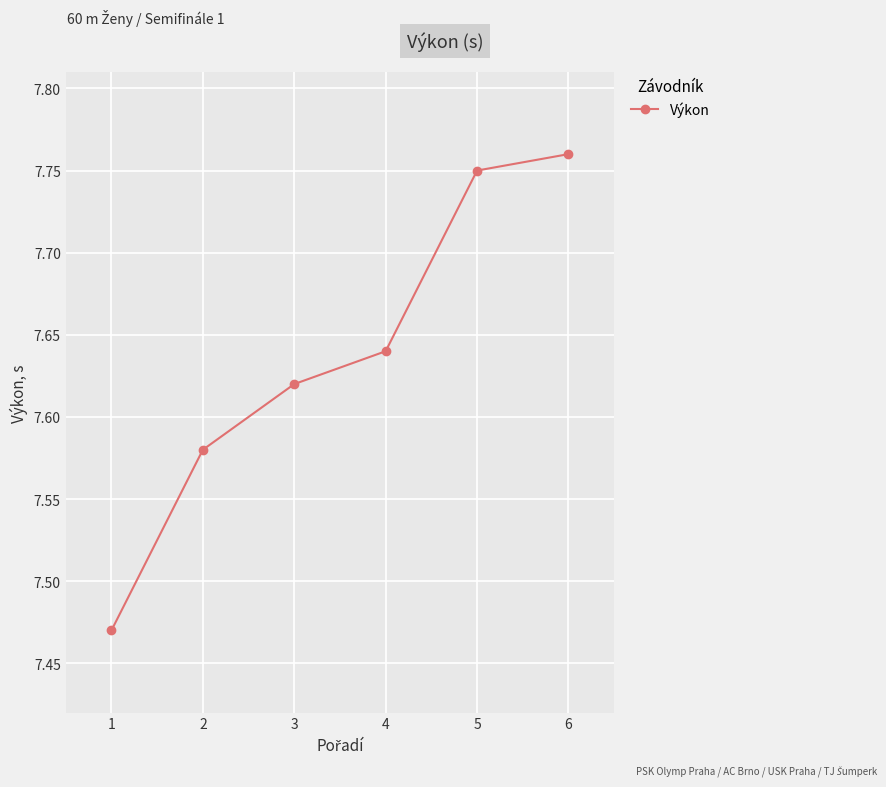

How many lines are shown in the chart?

1